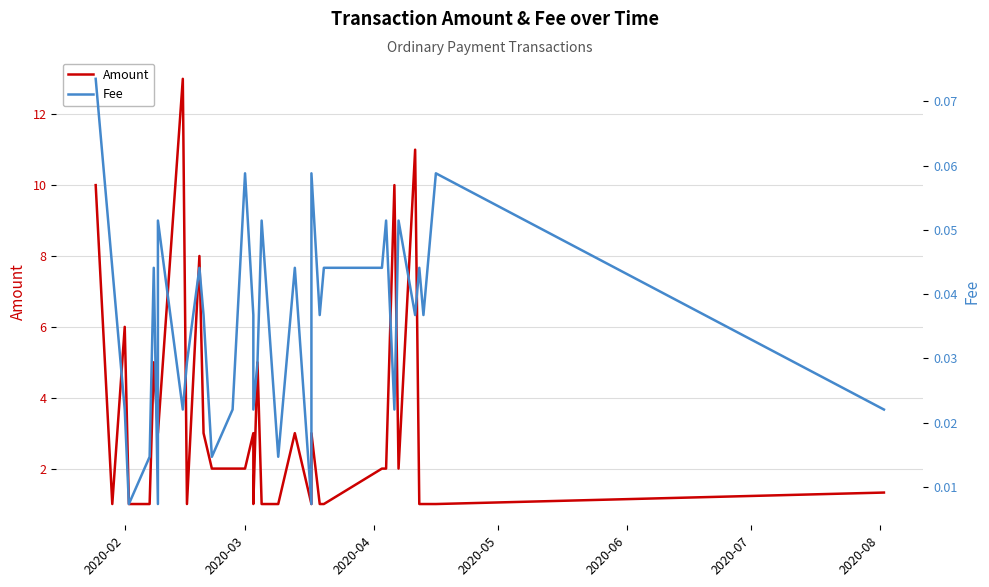

What are all the series names shown in the legend?

Amount, Fee